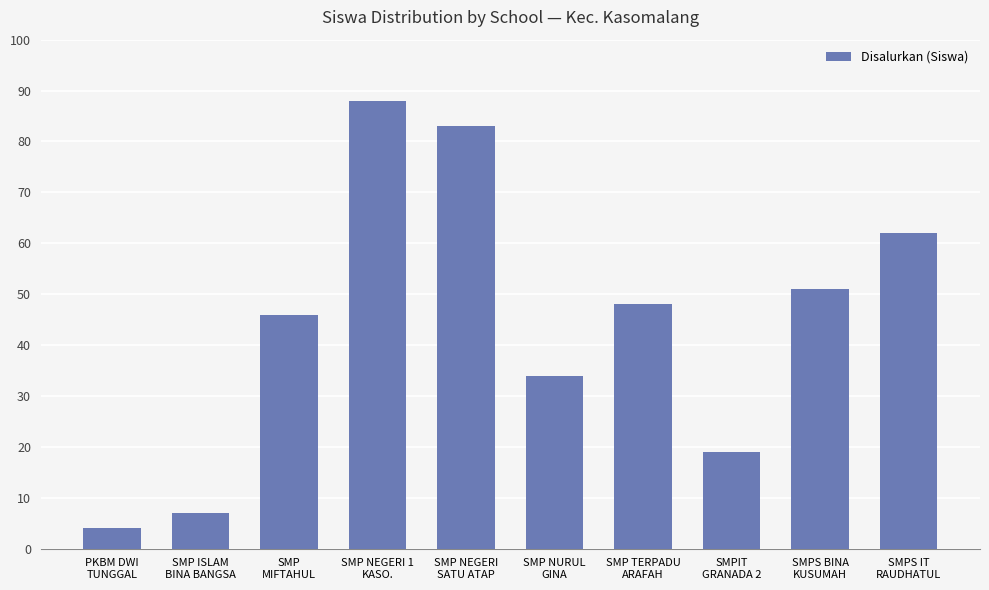

Which has a higher value, SMP ISLAM
BINA BANGSA or SMP NURUL
GINA?

SMP NURUL
GINA